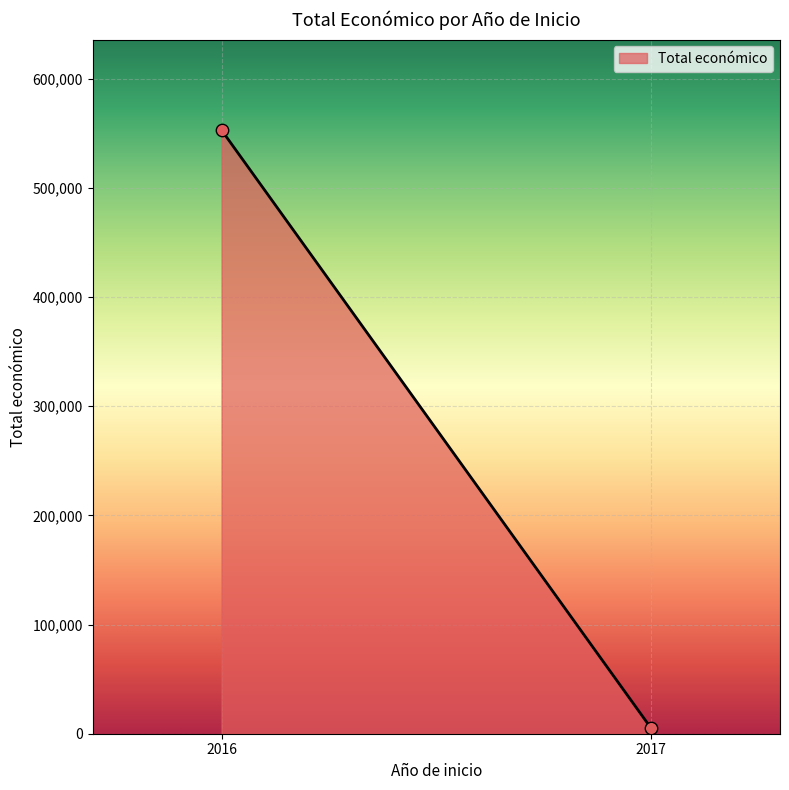

What is the average X value?

2016